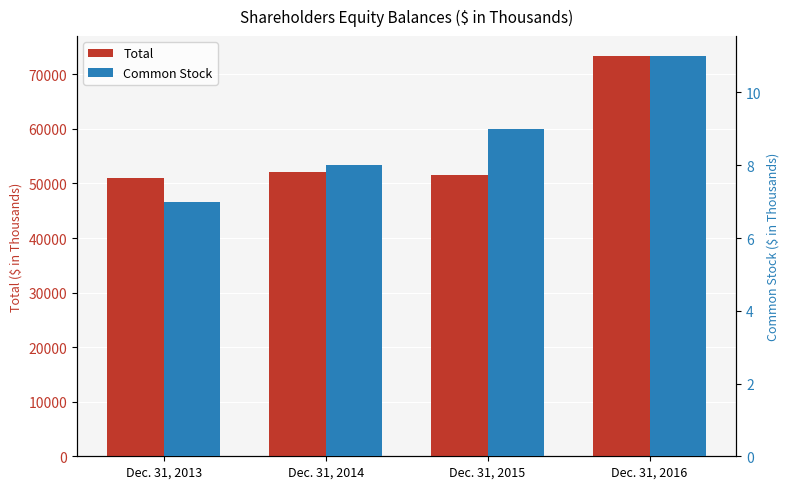

What value does the Common Stock series have at Dec. 31, 2013?

7